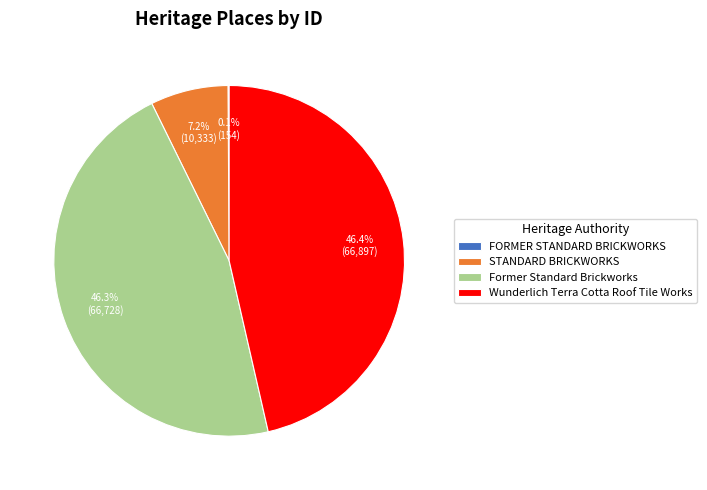

Between Former Standard Brickworks and STANDARD BRICKWORKS, which is larger?

Former Standard Brickworks